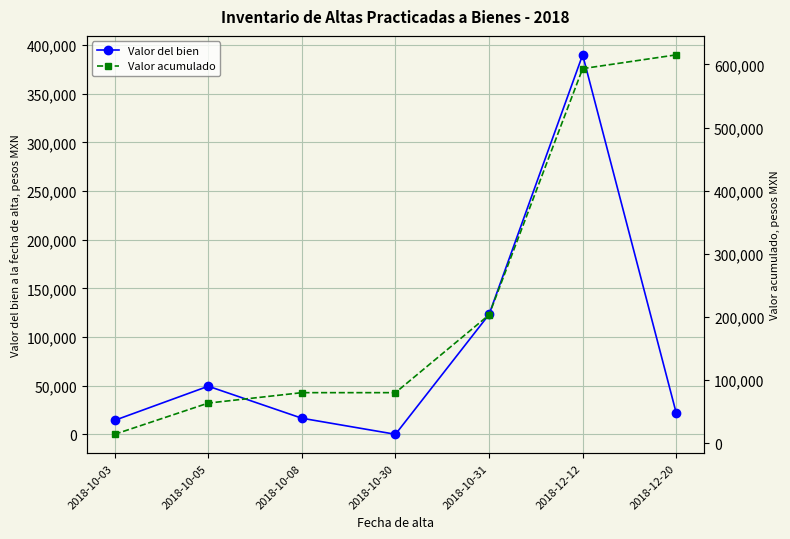

Is it true that Valor acumulado equals 63740.7 at 2018-10-05?

True